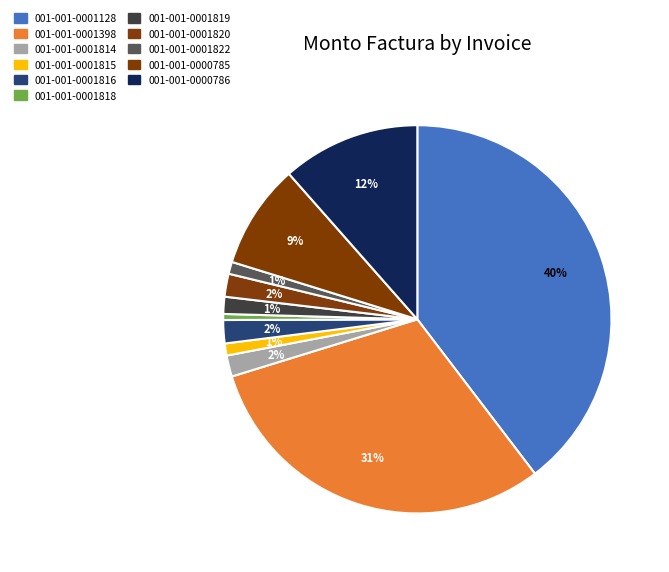

What percentage is the 001-001-0000785 slice, to the nearest percent?

9%